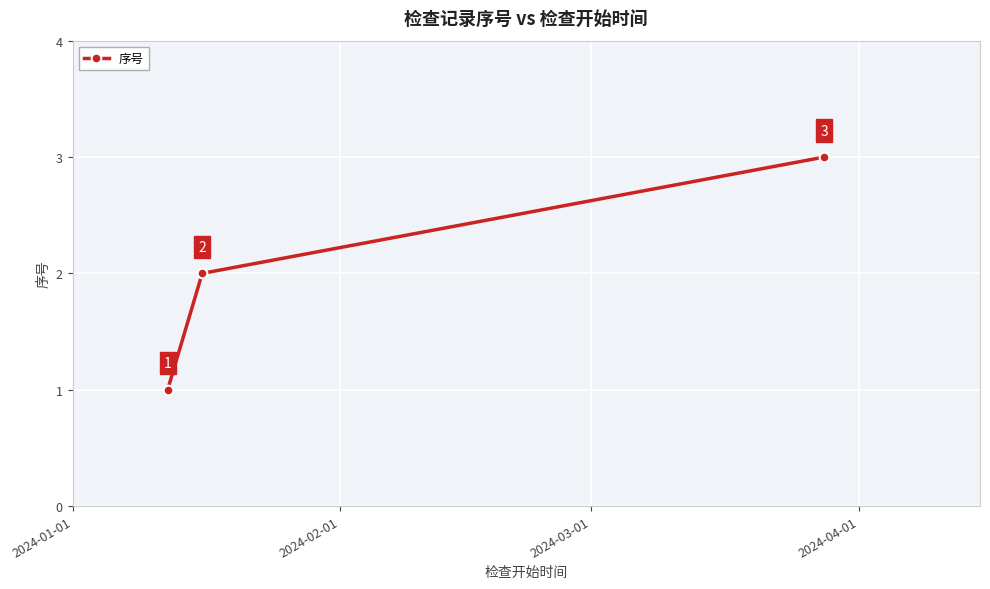

What is the maximum value shown in the chart?

3